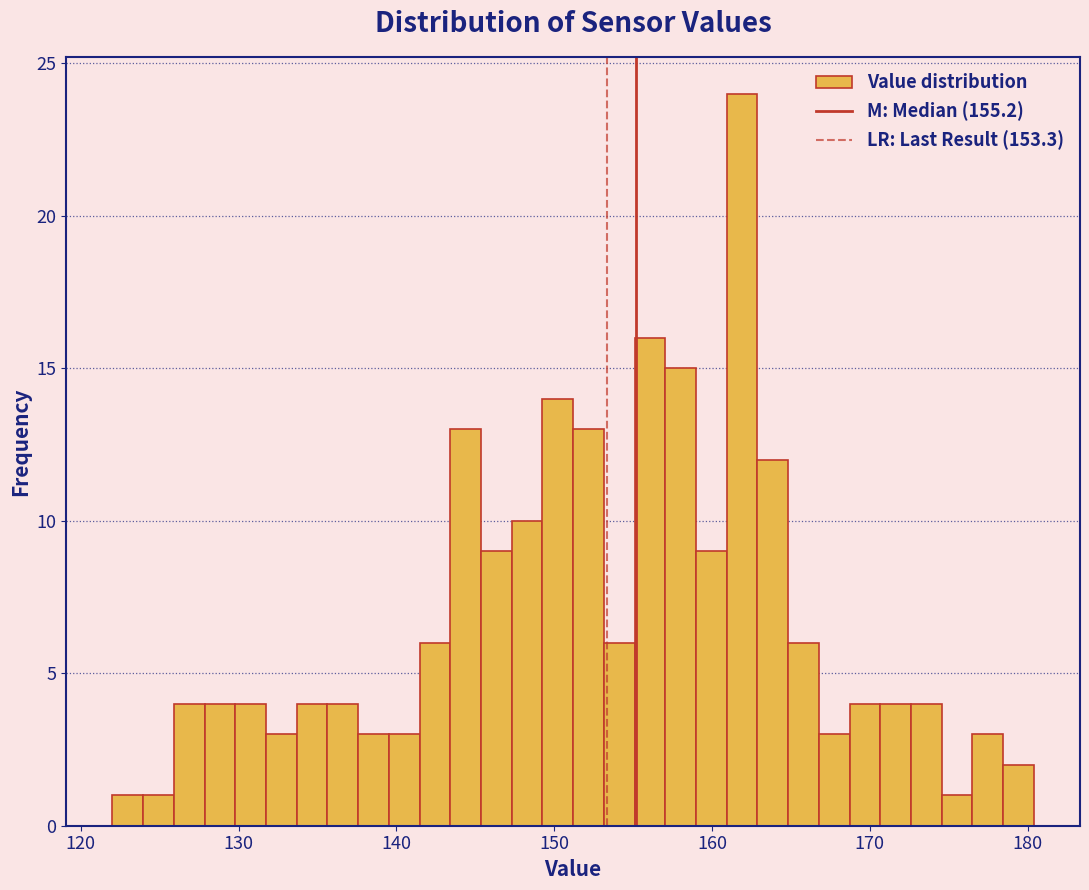

Around what value on the x-axis is the tallest bar? Give the approximate position of its centre, as read against the axis.

162